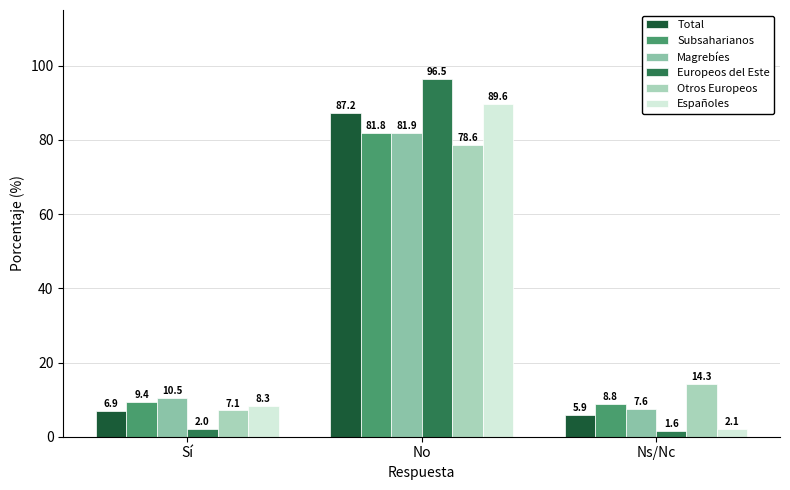

What position from the left is Ns/Nc?

3